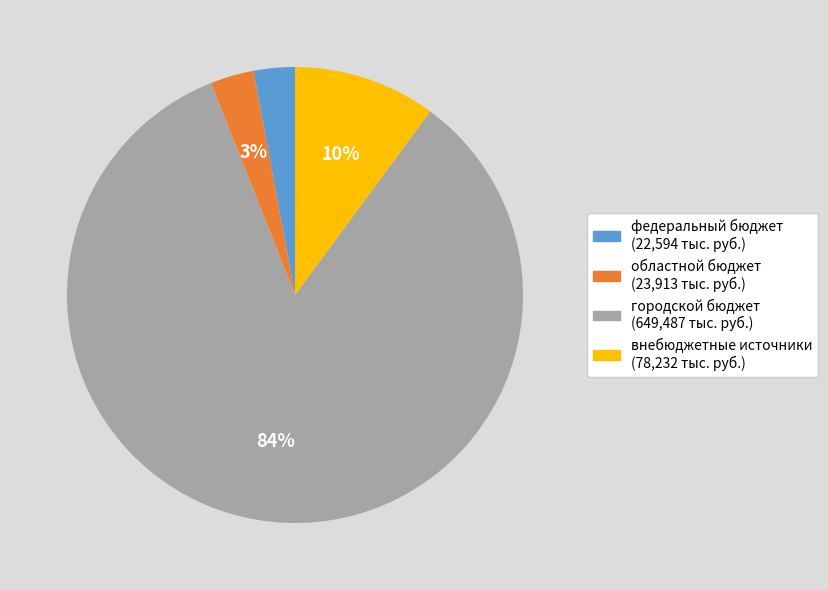

How many slices are in this pie chart?

4